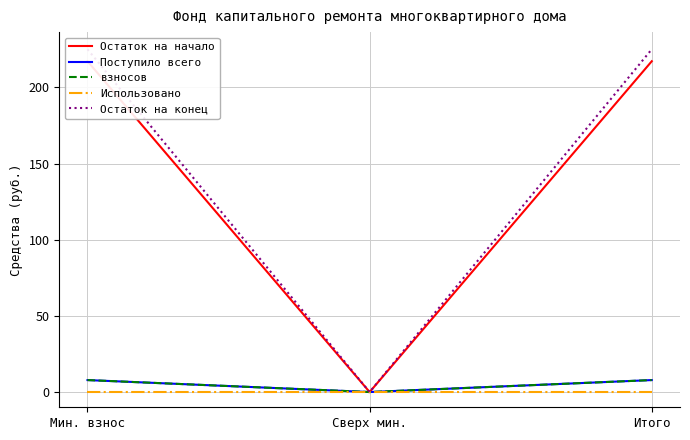

At which label is Остаток на конец closest to 112?

Сверх мин.